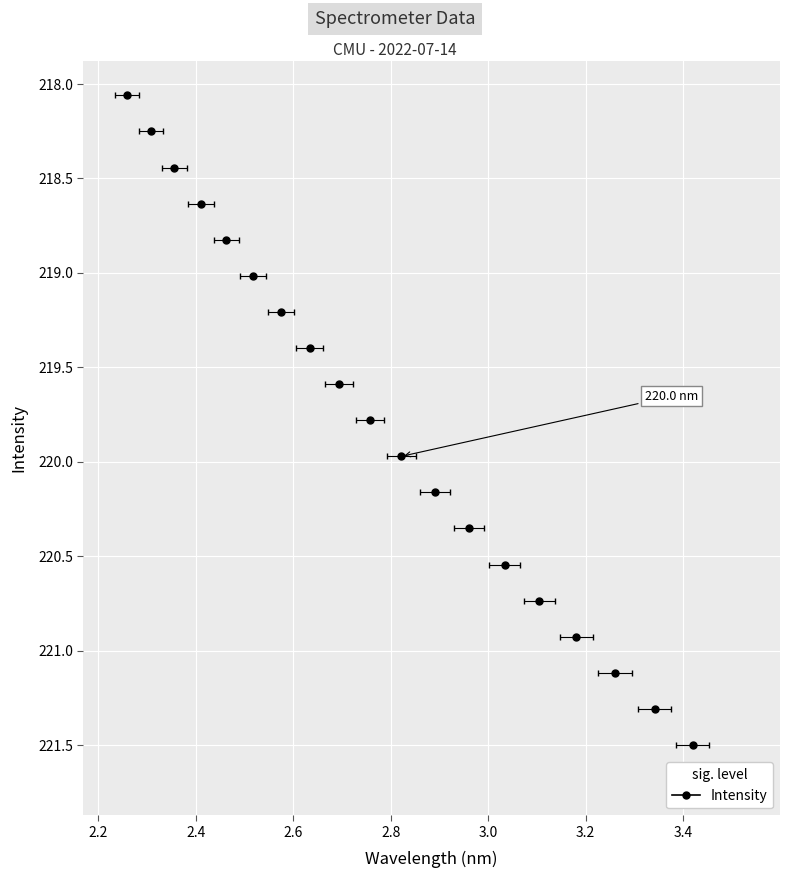

What is the change in value from 219.2067 to 220.9264?

+1.7